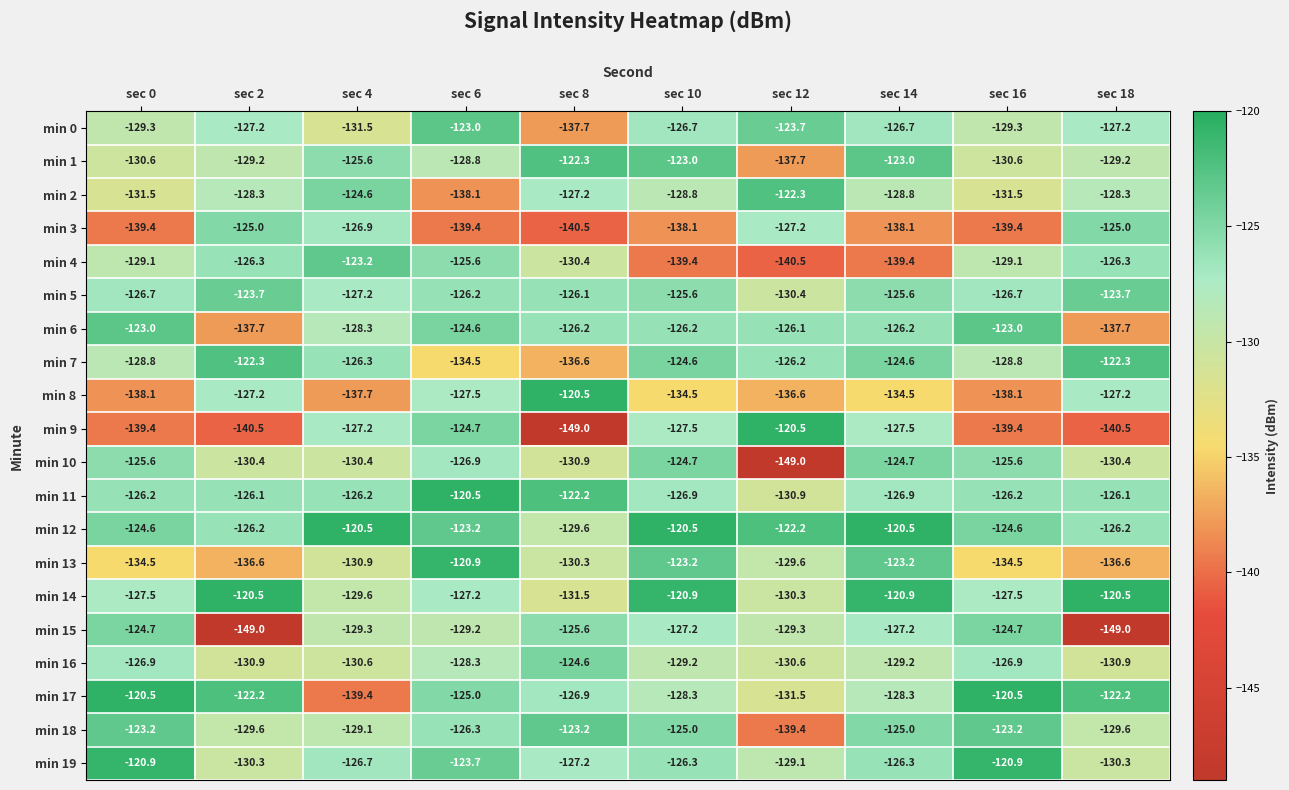

What is the difference between the min 9 values at sec 18 and sec 10?

13.0